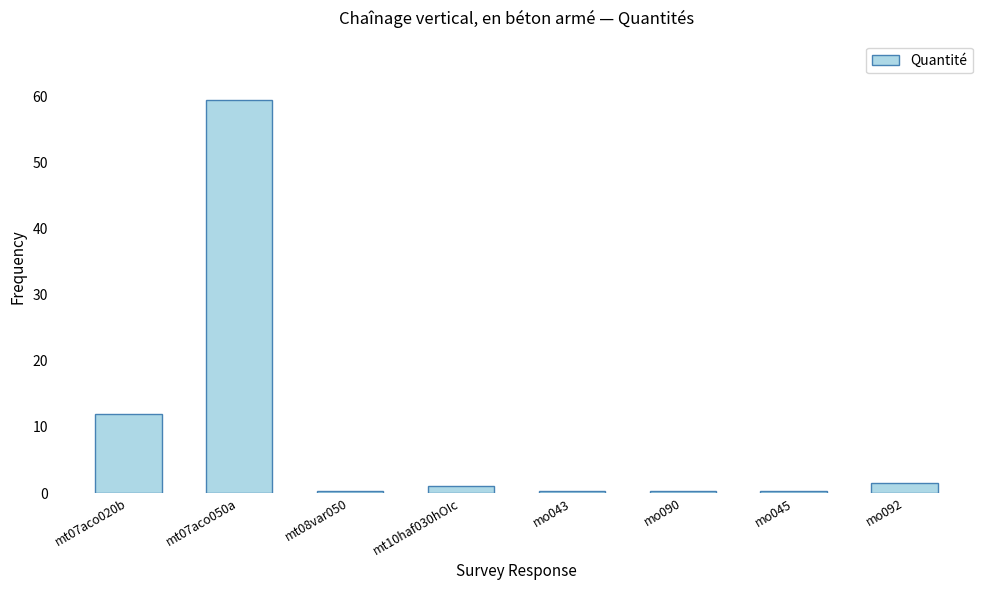

What is the sum of all values?

75.4